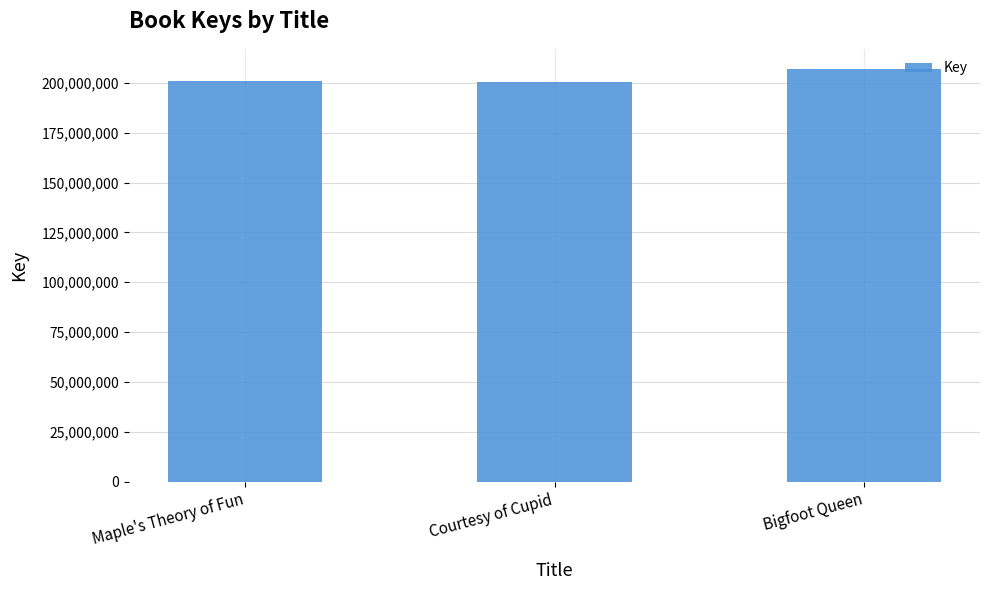

What is the smallest value displayed?

200258295